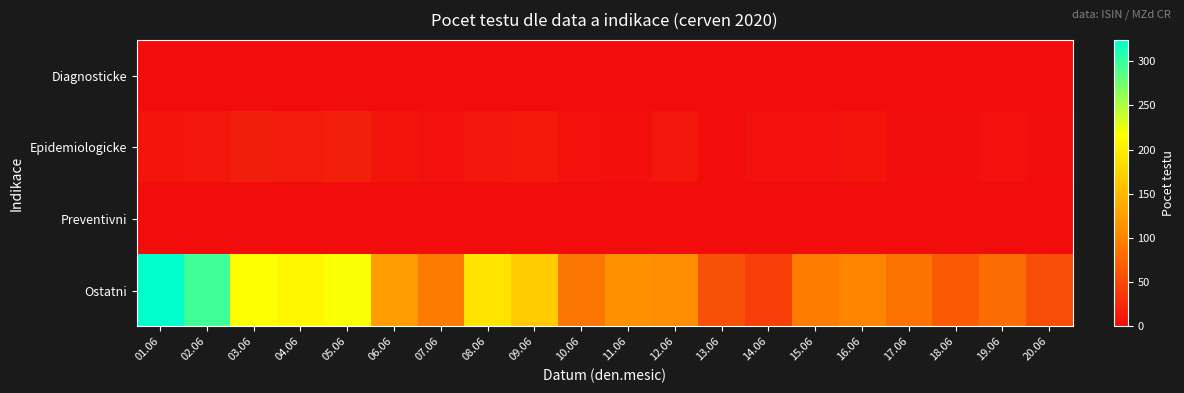

At which category does the chart reach its minimum across all series?

01.06